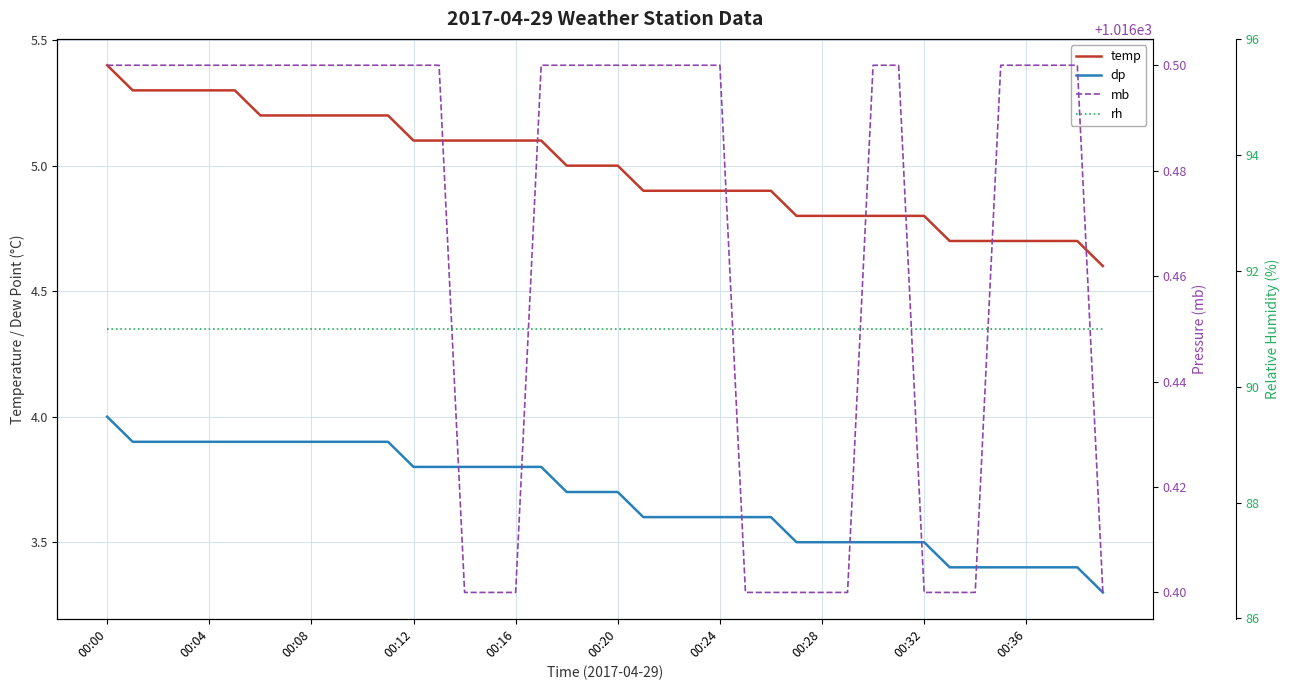

What is the minimum value shown in the chart?

3.3